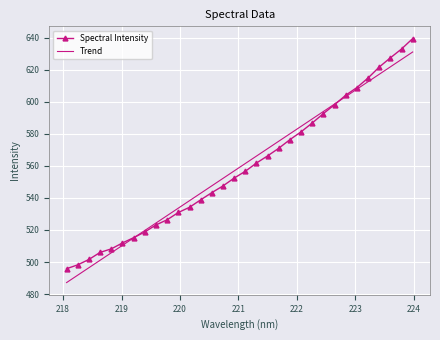

Reading left to right, transcribe all the data shown in this chart.

Spectral Intensity: 495.8	498.3	501.6	506.0	508.2	511.9	515.2	518.8	523.1	526.4	530.9	534.2	538.8	543.3	547.5	552.4	556.6	561.8	566.2	571.0	576.4	581.3	586.8	592.6	598.2	604.1	608.9	614.8	621.6	627.4	632.9	639.4
Trend: 487.2	491.8	496.5	501.1	505.8	510.4	515.1	519.7	524.3	529.0	533.6	538.3	542.9	547.6	552.2	556.8	561.5	566.1	570.8	575.4	580.0	584.7	589.3	593.9	598.6	603.2	607.9	612.5	617.1	621.8	626.4	631.0